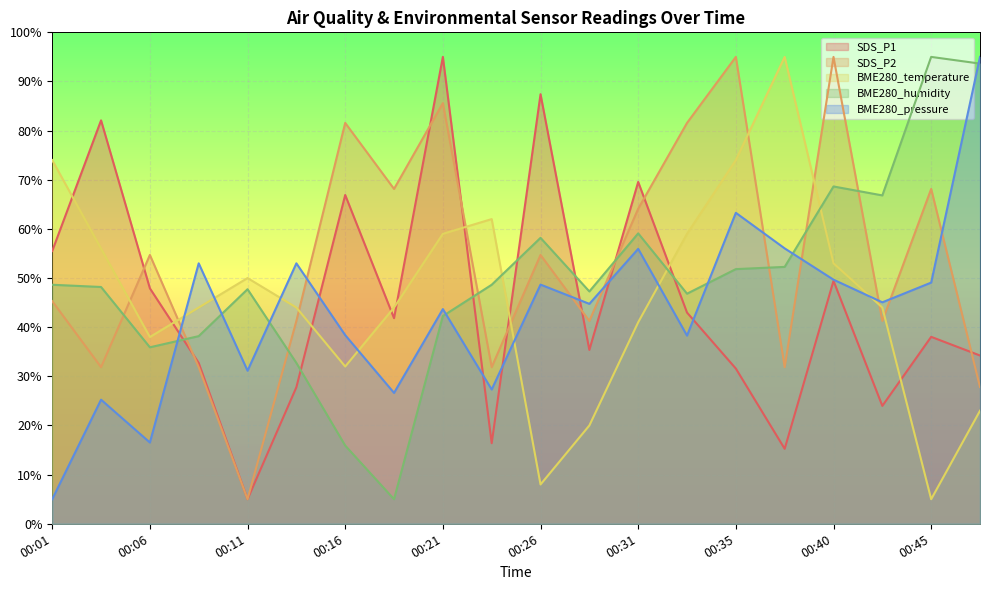

What is the total value across all series at 00:06?

193.1